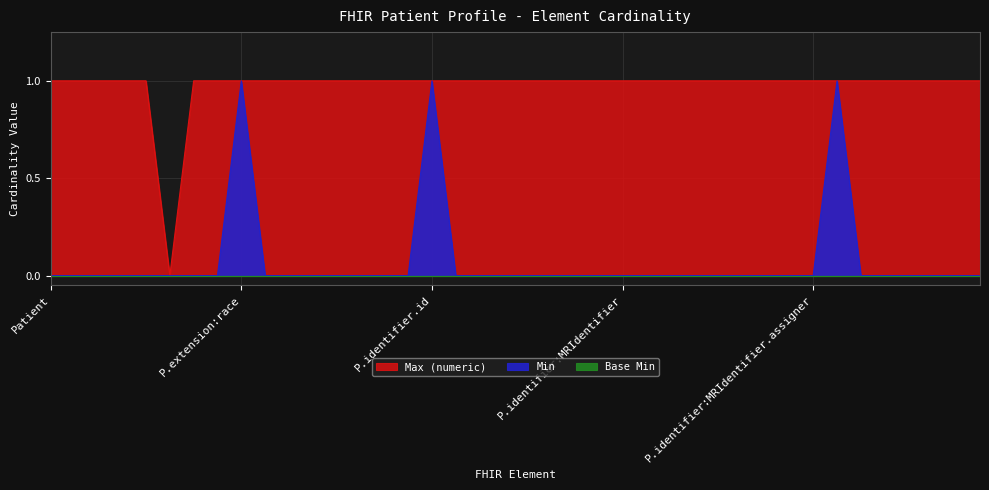

At which label is Min closest to 0?

Patient